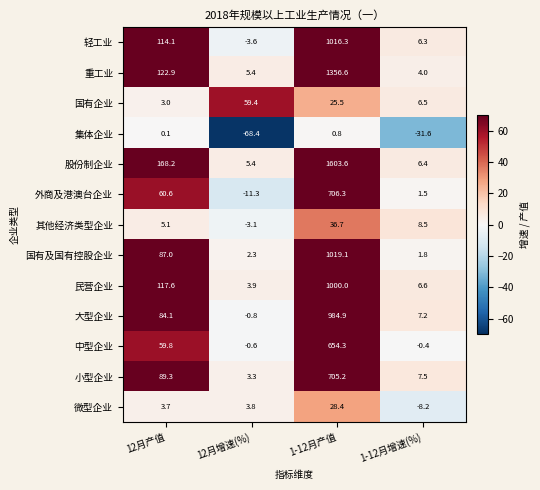

What is the approximate value of 微型企业 at 12月增速(%)?

3.8